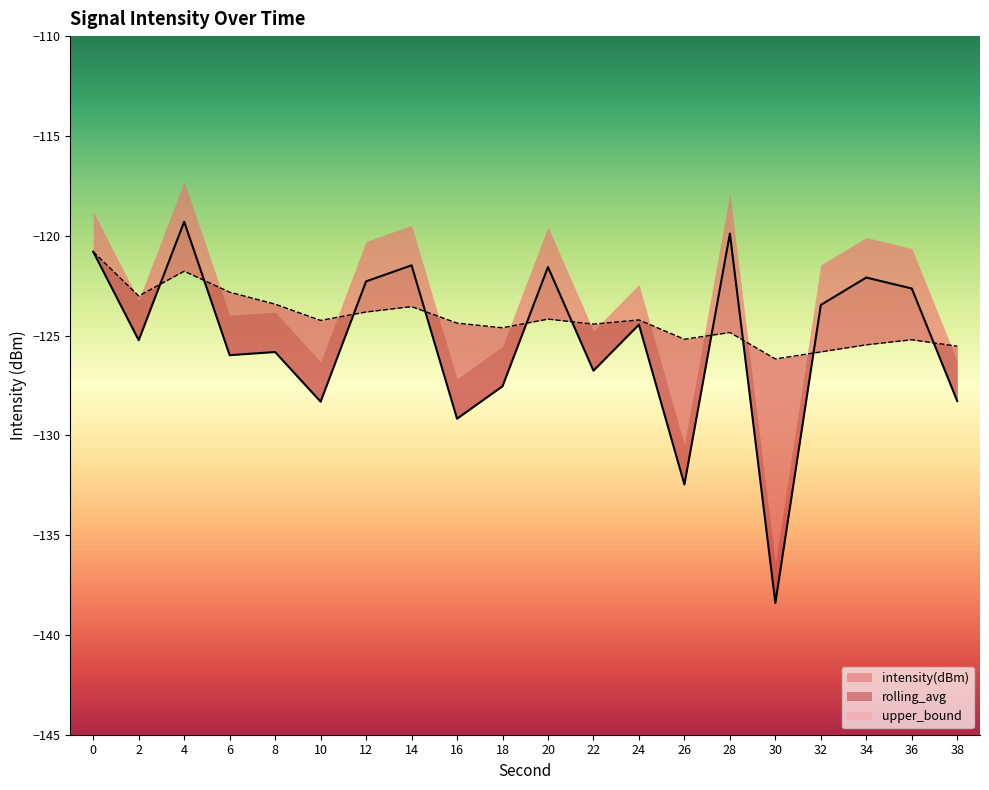

What is the lowest value of the rolling_avg series?

-126.2